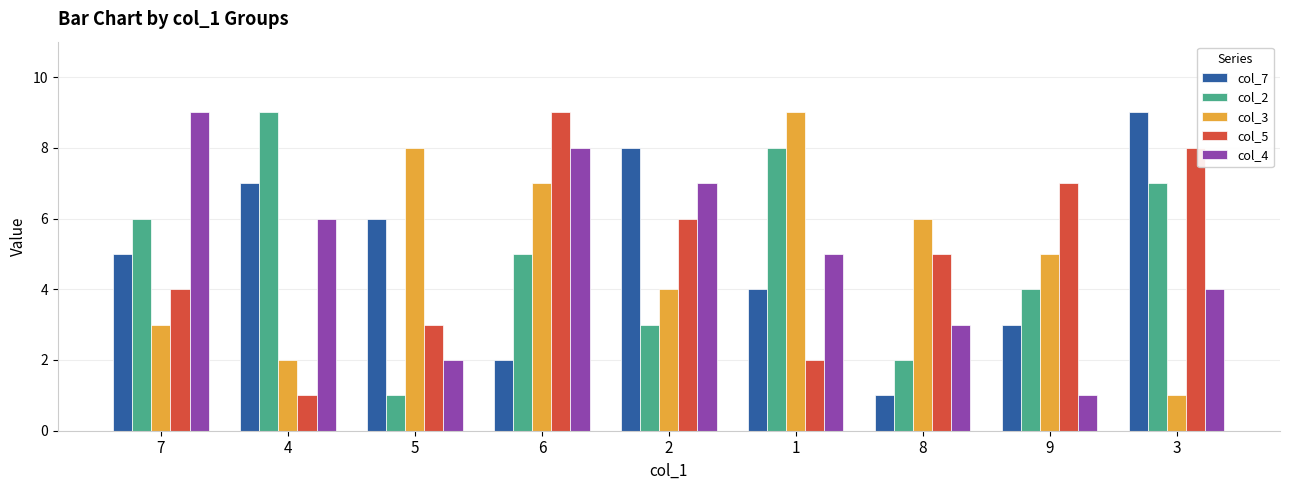

What is the minimum value for col_5?

1